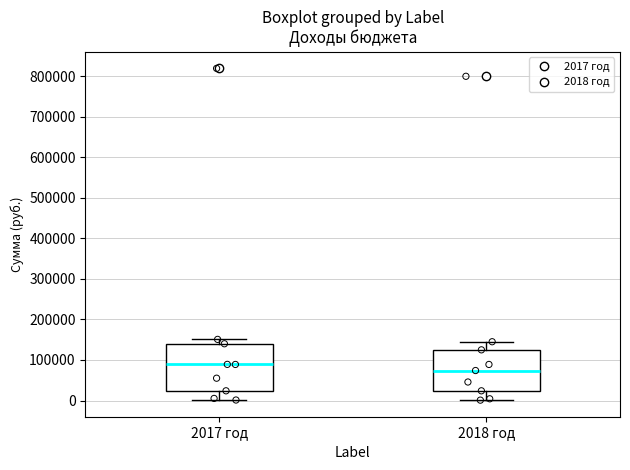

Reading left to right, transcribe this box plot: for each box, give where its median line is, the range the box spans, and where its two whiskers end, as read against the y-axis. The values are not printed on the chart, so give them approximately, as read against the axis.

2017 год: median 90000, box 20000 to 140000, whiskers 0 to 150000
2018 год: median 70000, box 20000 to 130000, whiskers 0 to 150000